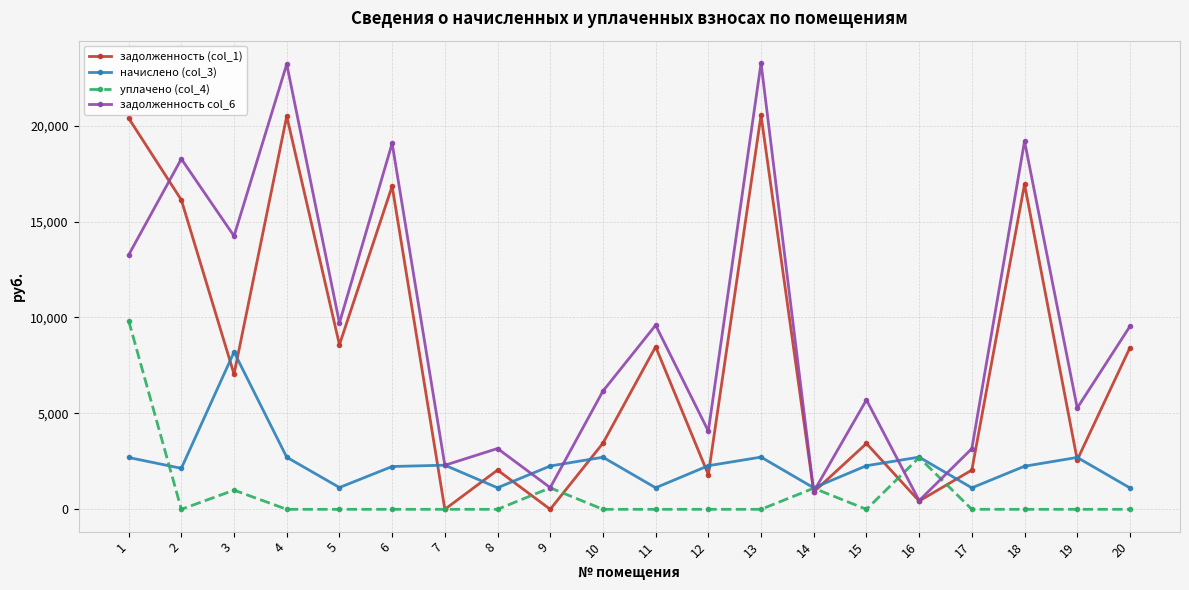

The value of задолженность (col_1) at 8 is 2046.1. True or false?

True